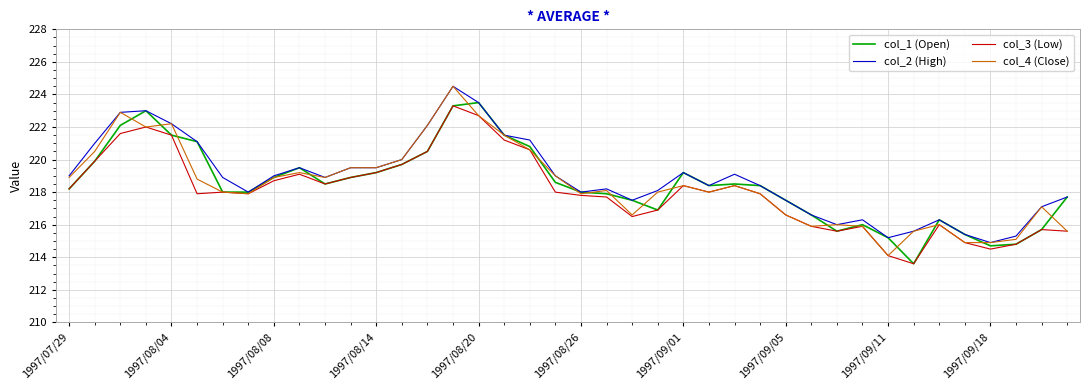

What is the highest value of the col_2 (High) series?

224.5